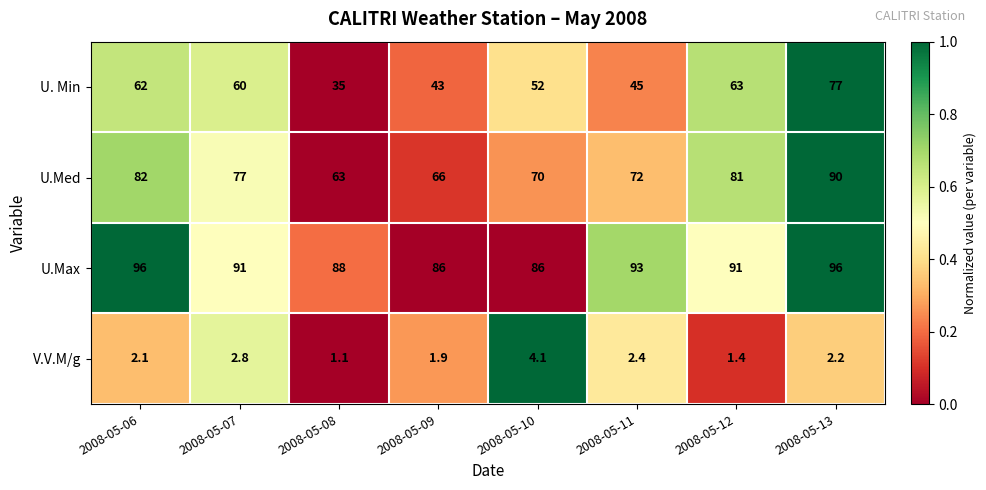

What is the average value of the U.Max series?

90.9